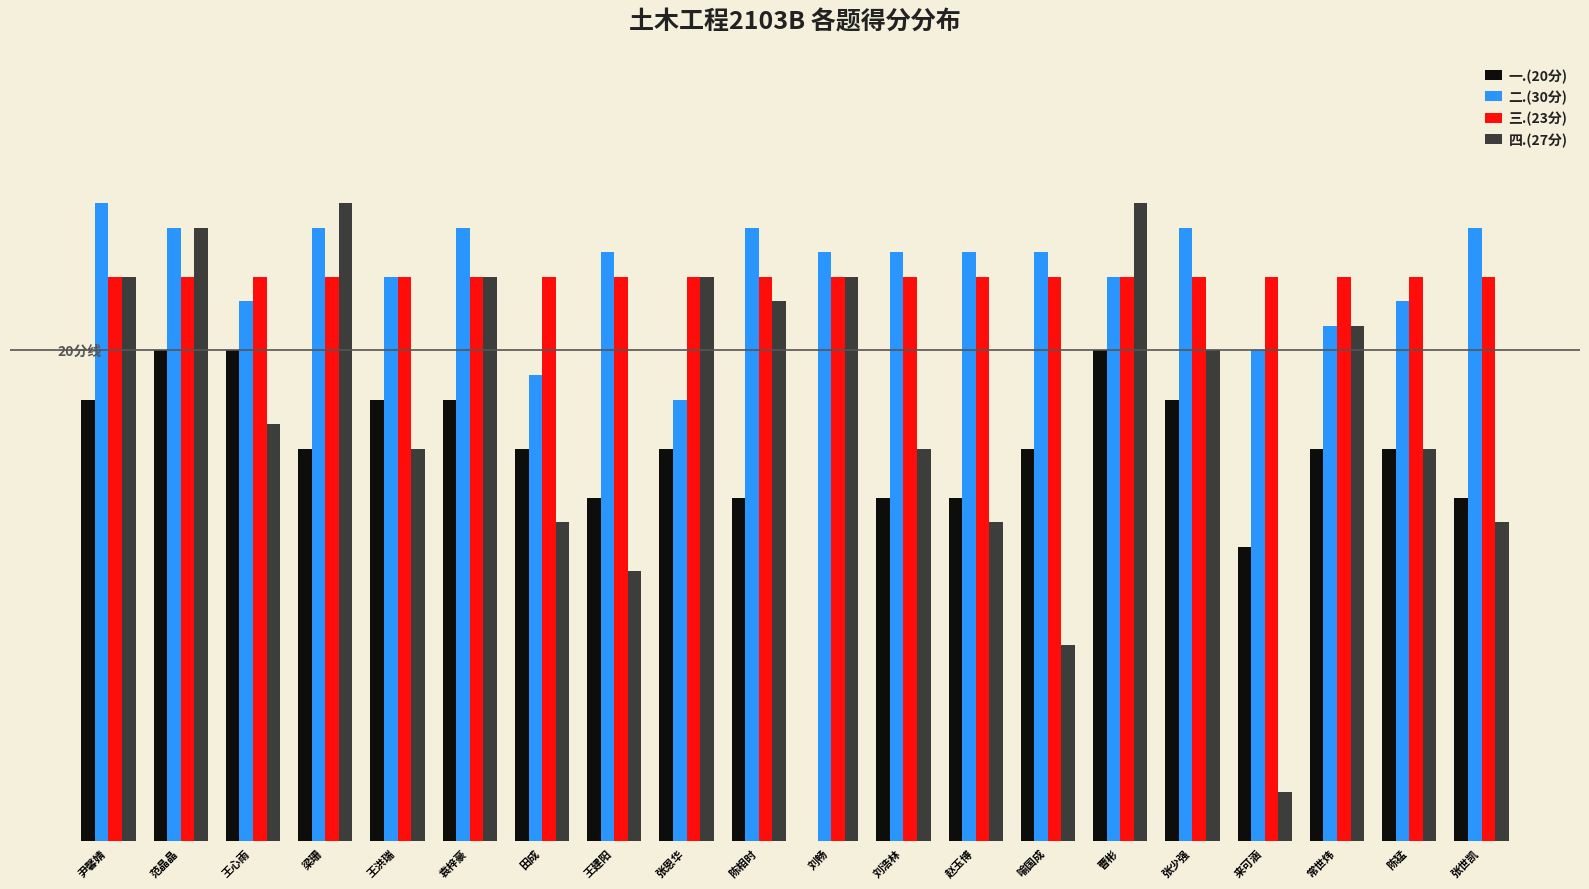

Between 陈相时 and 曹彬, which is larger?

曹彬